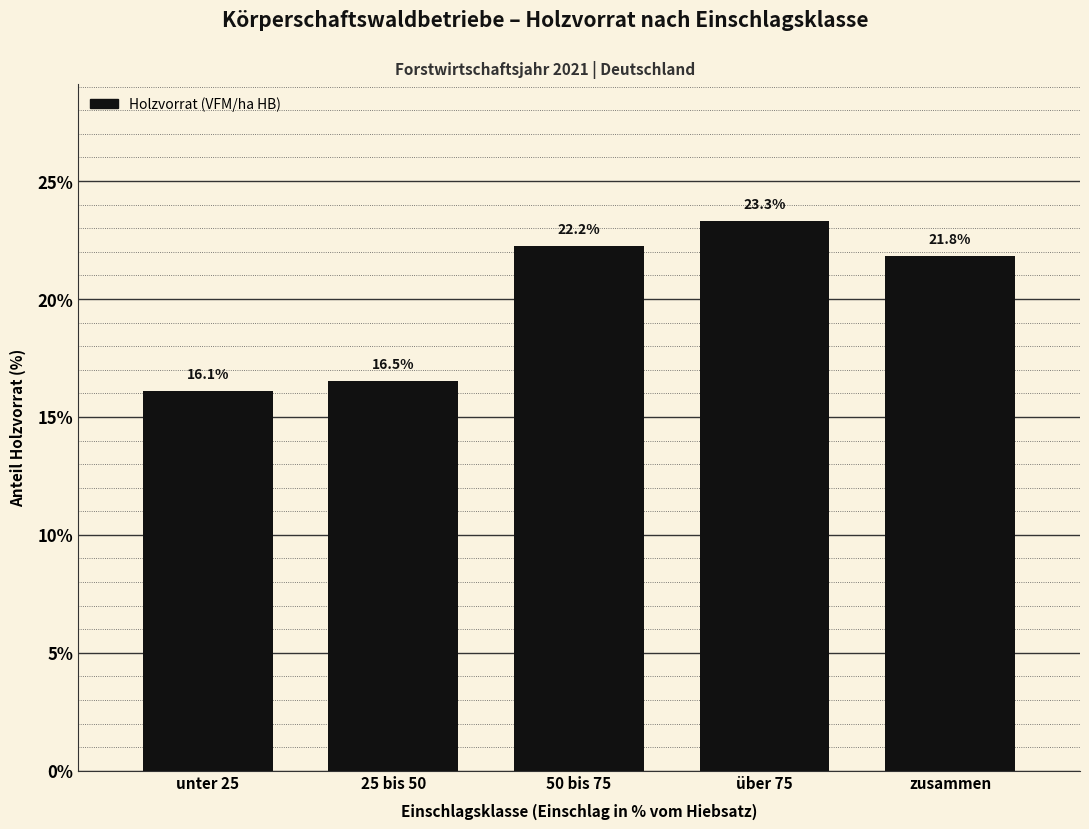

Reading right to left, list all the values displayed in this chart.

zusammen=21.8	über 75=23.3	50 bis 75=22.2	25 bis 50=16.5	unter 25=16.1